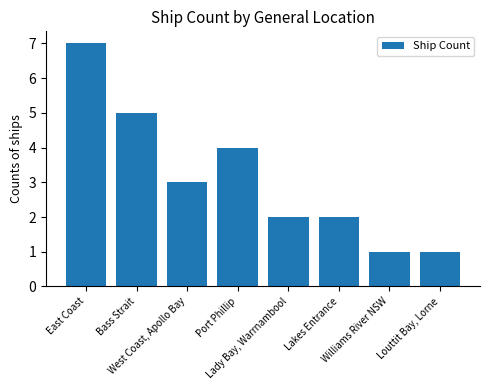

What is the sum of all values?

25